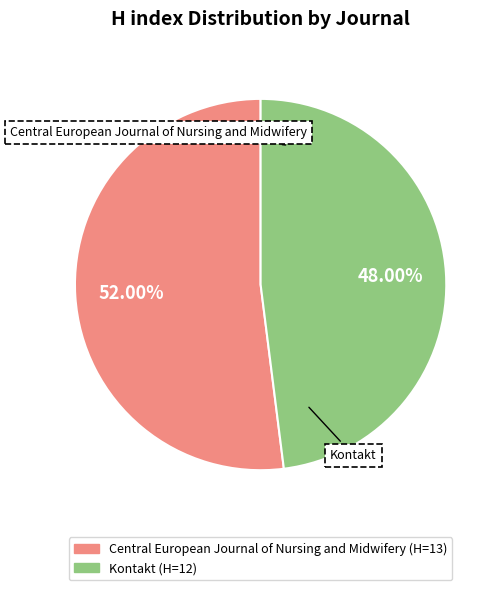

Between Kontakt and Central European Journal of Nursing and Midwifery, which is larger?

Central European Journal of Nursing and Midwifery